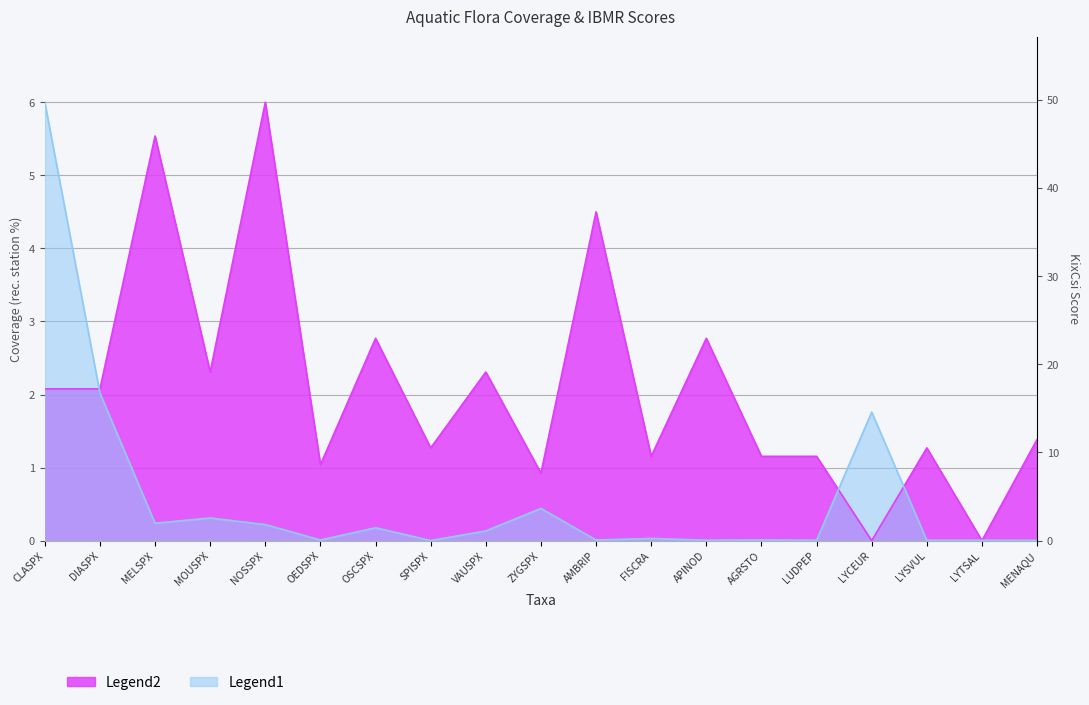

What is the difference between the highest and lowest values at AMBRIP?

4.5